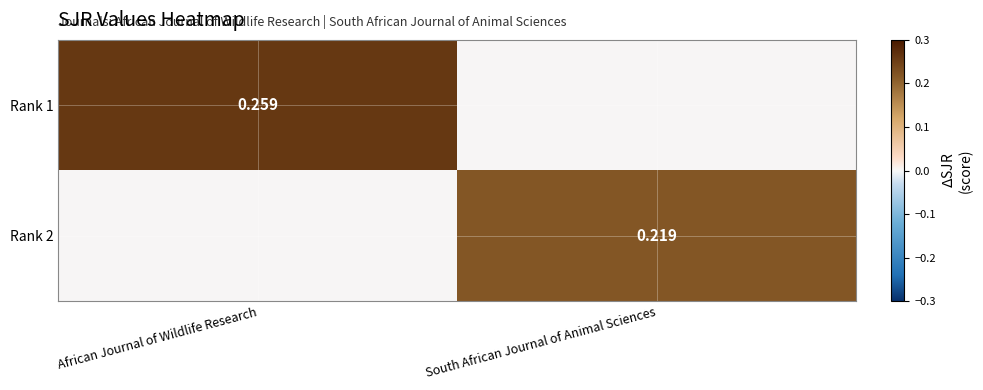

What is the spread (max minus min) of values at South African Journal of Animal Sciences?

0.2